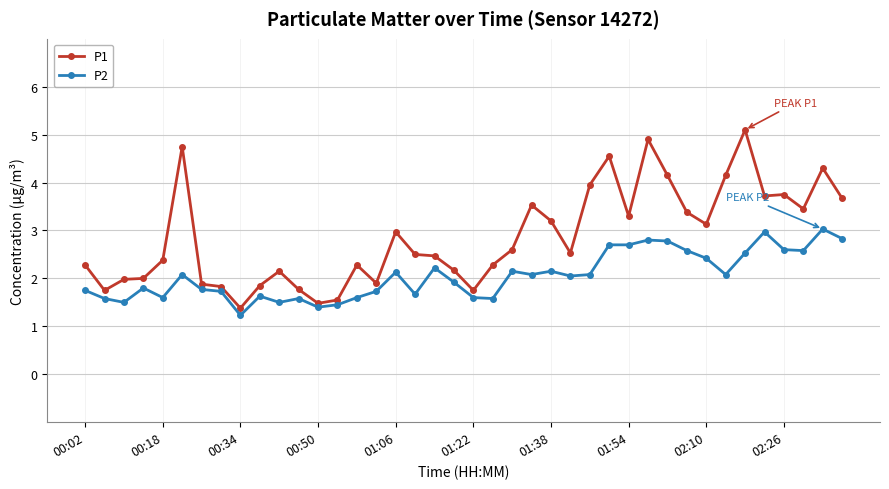

What is the difference between the maximum and minimum values in the P1 series?

3.7